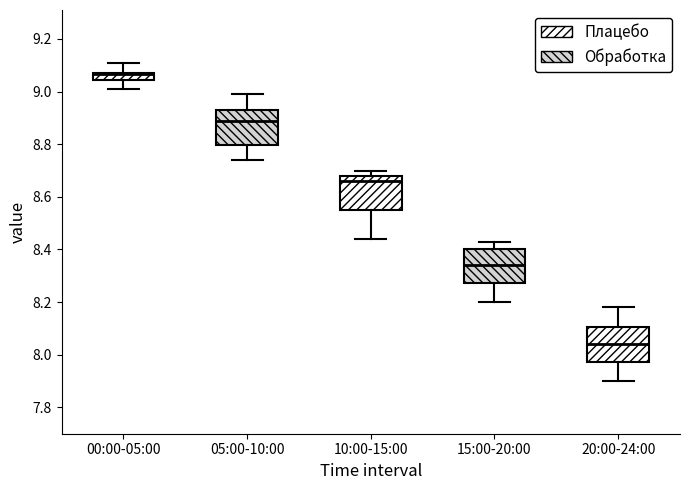

Which box has the lowest median line?

20:00-24:00